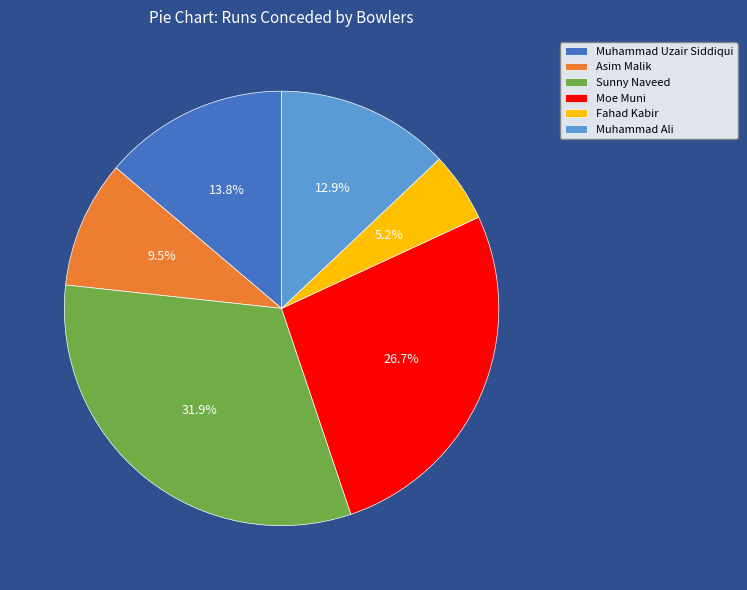

Is there a majority slice in this chart?

No